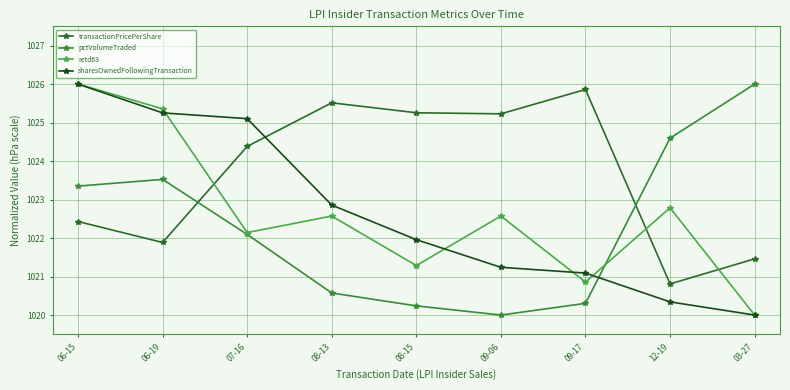

What is the difference between the retd63 values at 08-13 and 06-19?

2.8